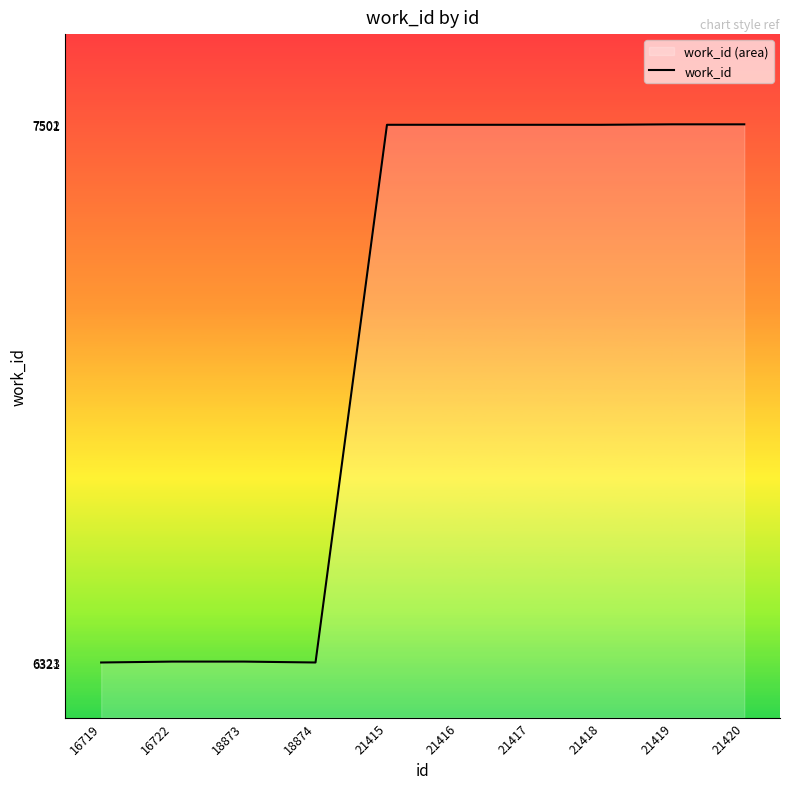

The value at 18873 is 6323. True or false?

True